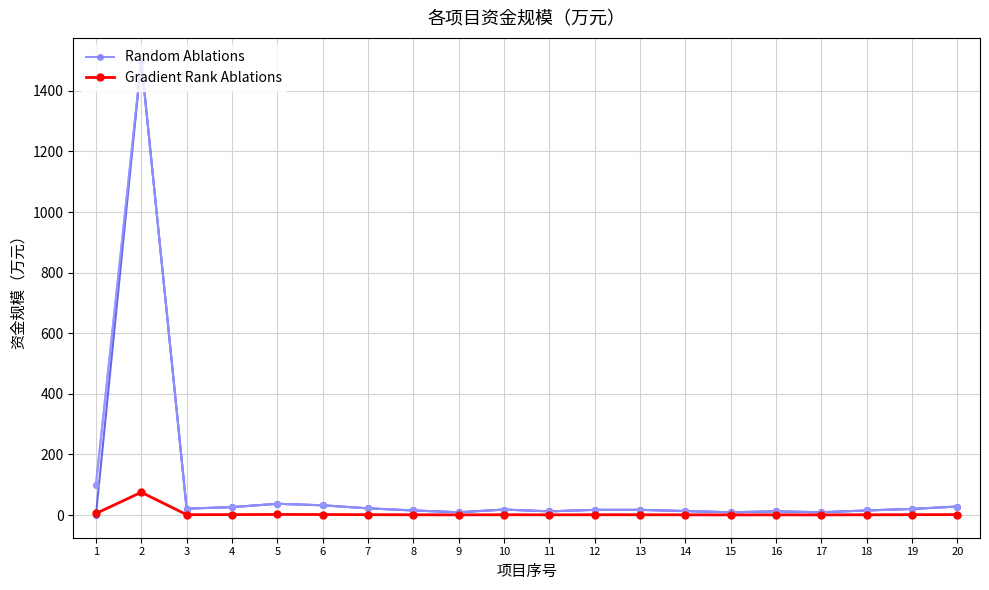

What is the sum of the Gradient Rank Ablations values at 16 and 18?

1.4